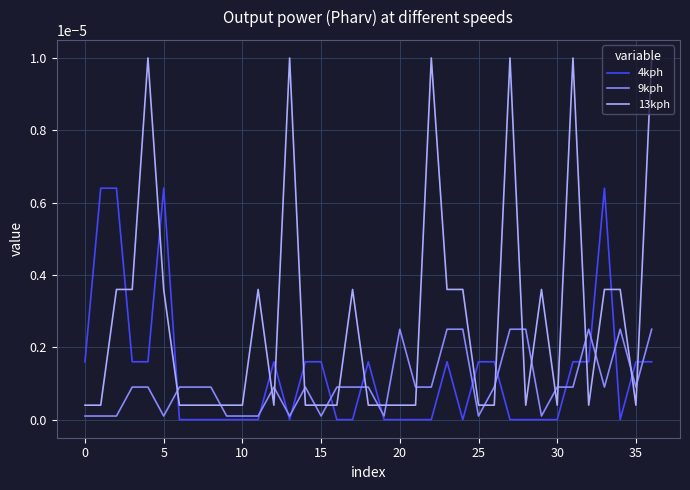

Which series has the widest spread of values?

13kph